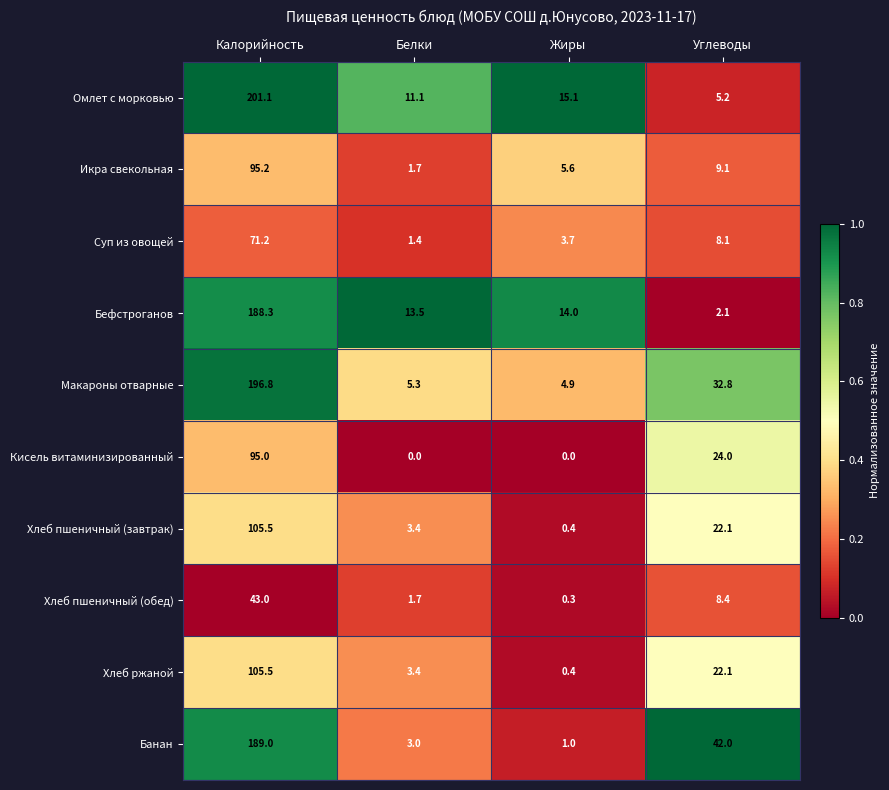

Where does the Суп из овощей series first go above 8?

Калорийность